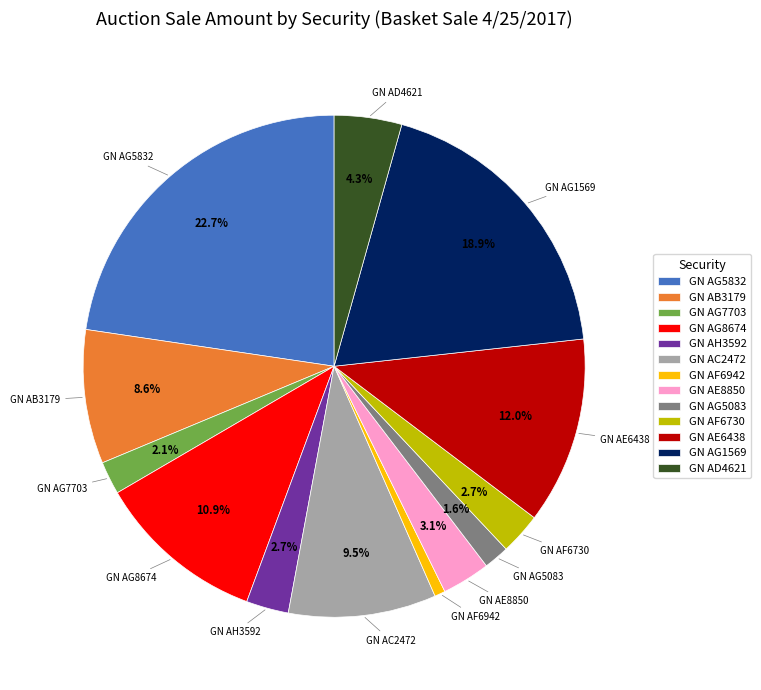

What percentage do GN AF6730 and GN AC2472 together represent?

12.2%